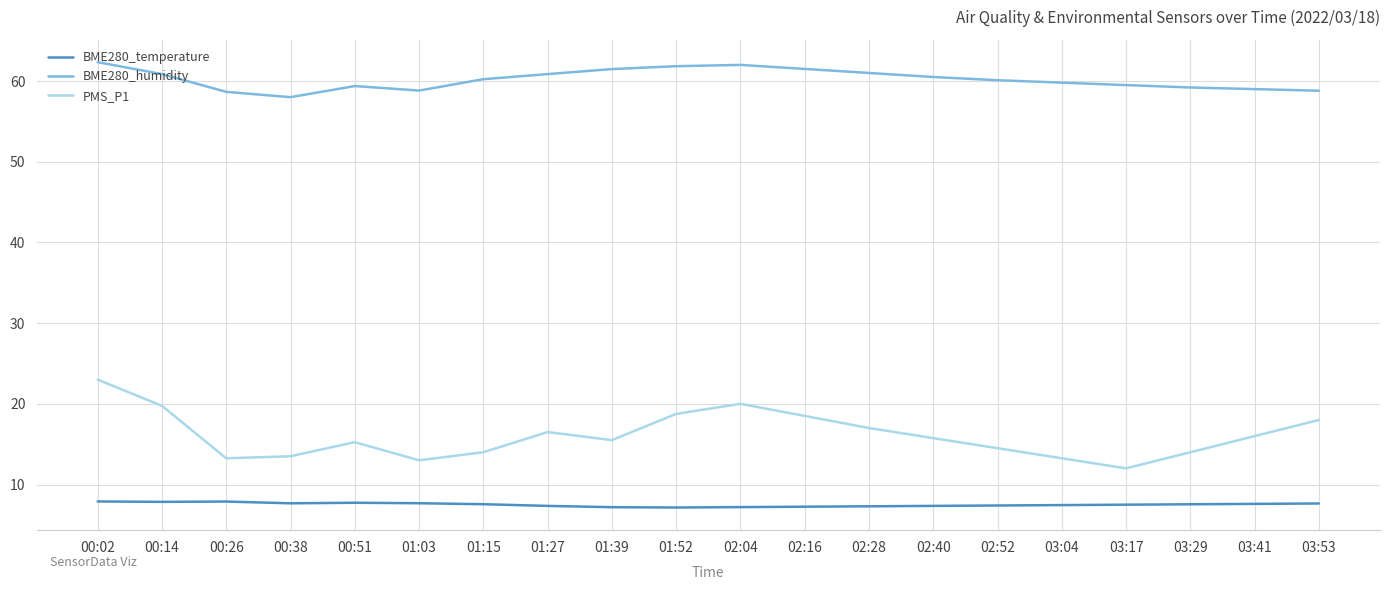

What is the difference between the maximum and minimum values in the BME280_humidity series?

4.3